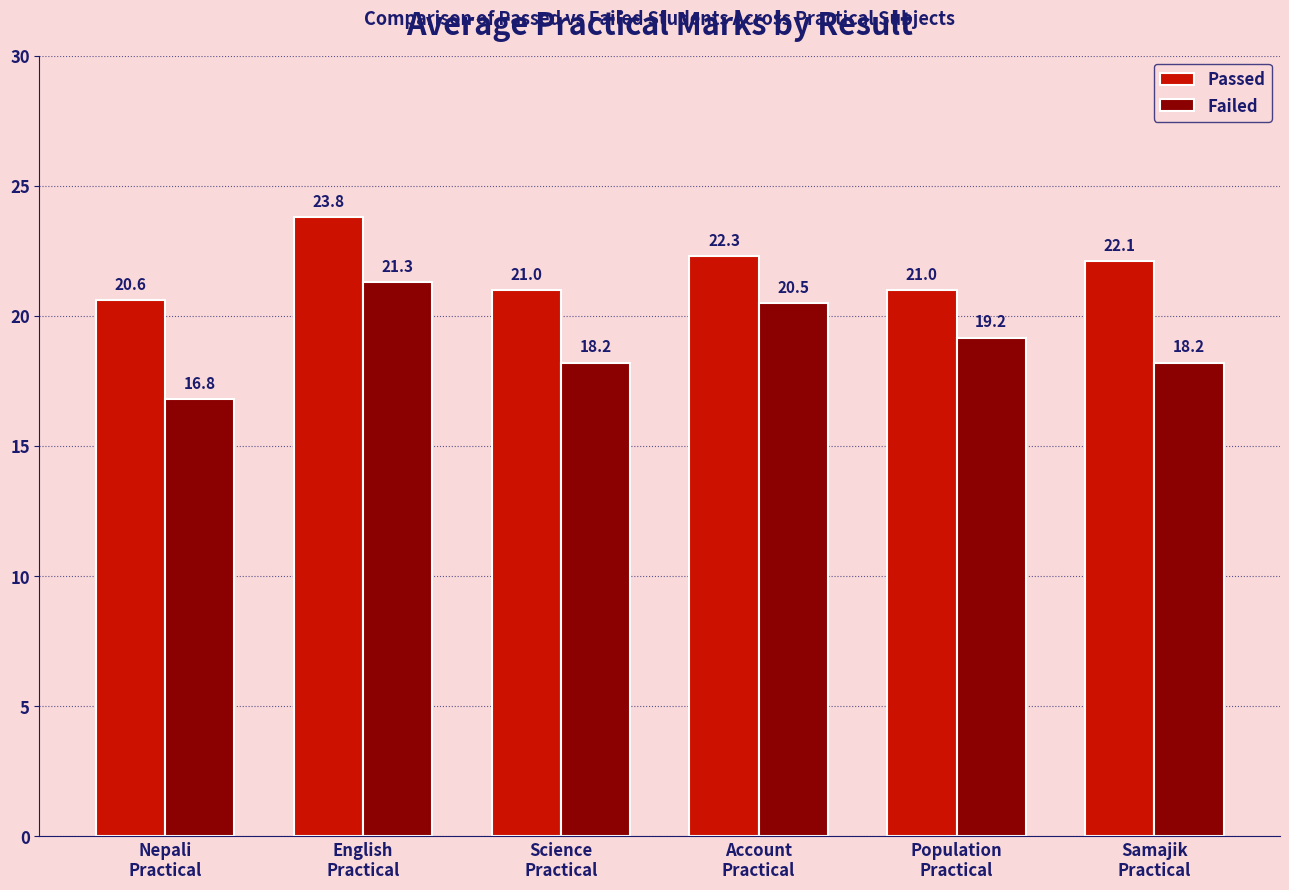

Is it true that Passed equals 22.3 at Account
Practical?

True